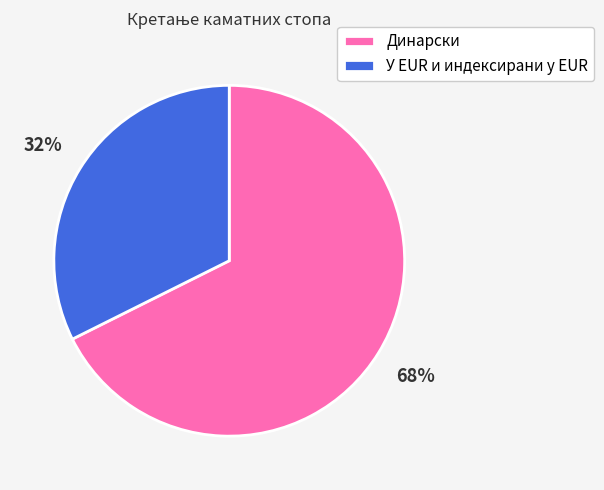

True or false: Динарски accounts for 68% of the total.

True